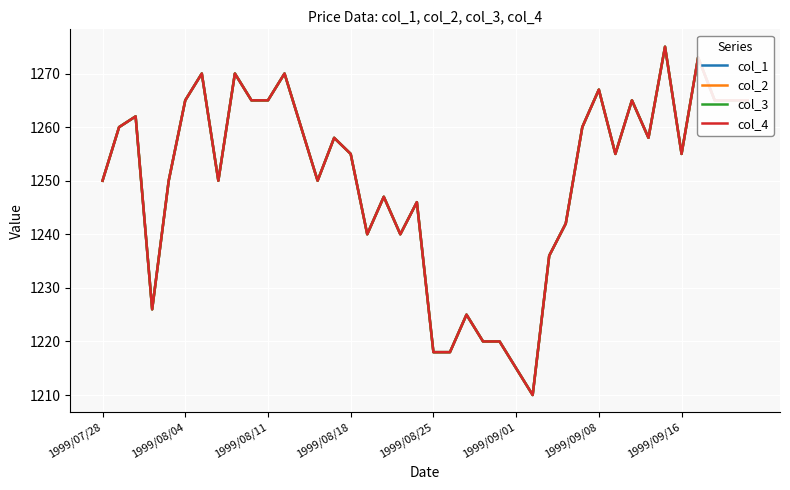

List the series in order of their peak value, lowest first.

col_1, col_2, col_3, col_4